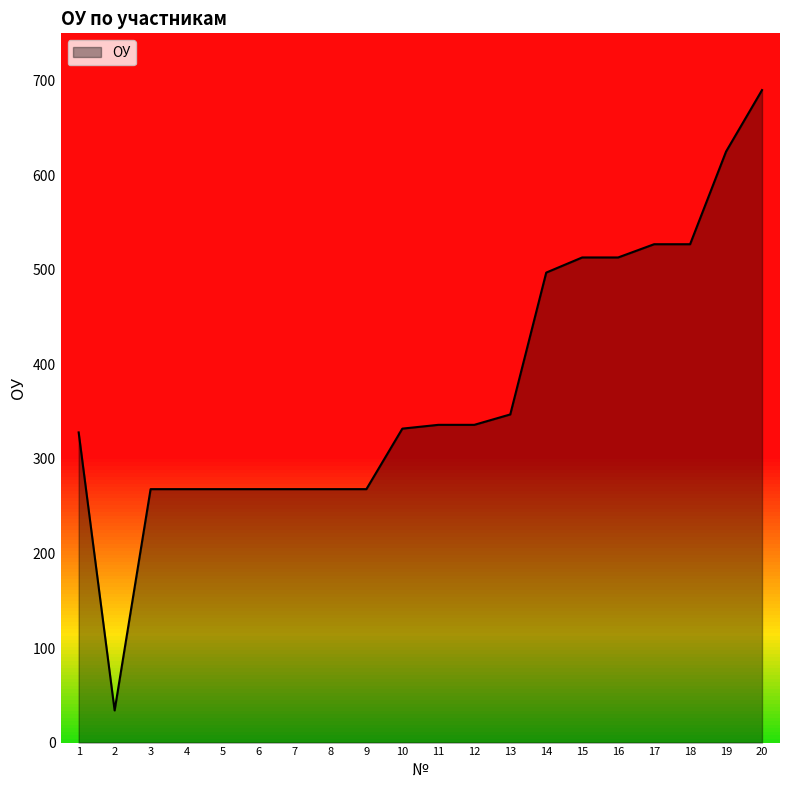

Read the value at 2, to the nearest 50.

50